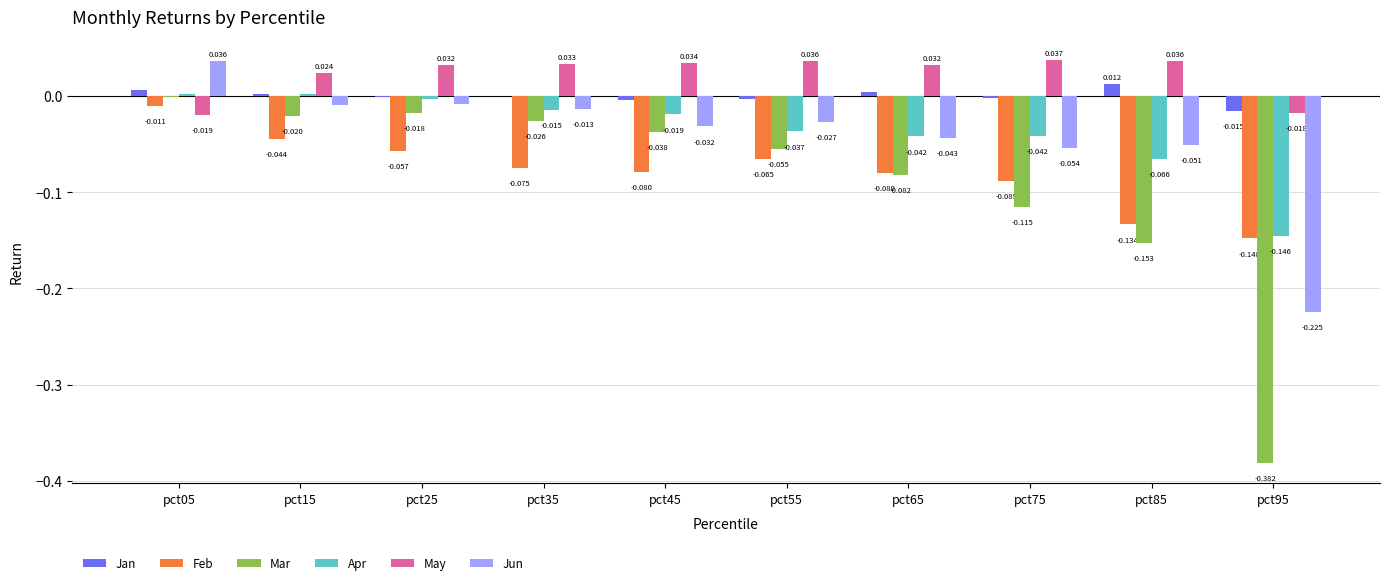

Which series changed the most between pct05 and pct65?

Mar